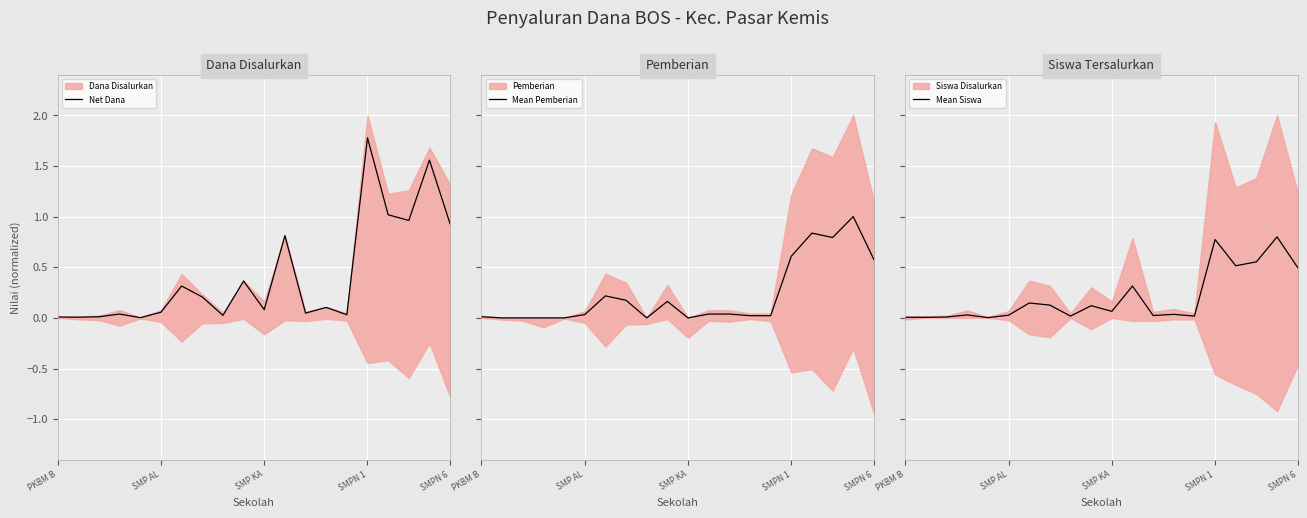

True or false: Mean Siswa has more than 0 interior local peaks.

True